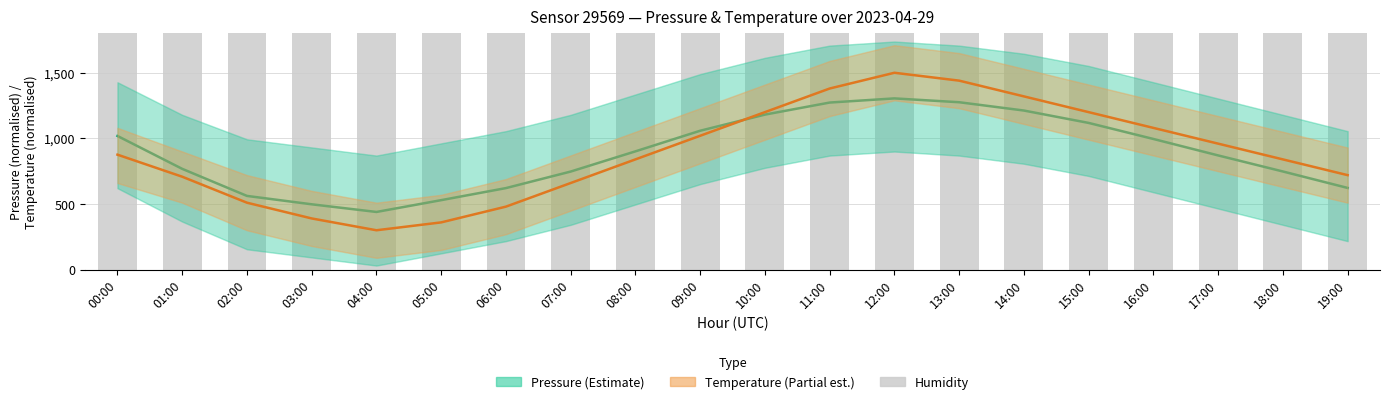

Reading left to right, list all the values displayed in this chart.

pressure: 00:00=1018.5	01:00=767.9	02:00=561.7	03:00=497.8	04:00=439.4	05:00=529.4	06:00=621.3	07:00=747.3	08:00=901.2	09:00=1058.3	10:00=1181.2	11:00=1273.0	12:00=1304.7	13:00=1275.5	14:00=1212.2	15:00=1117.9	16:00=995.6	17:00=870.2	18:00=747.9	19:00=622.6
temperature: 00:00=876.0	01:00=708.0	02:00=510.0	03:00=390.0	04:00=300.0	05:00=360.0	06:00=480.0	07:00=660.0	08:00=840.0	09:00=1020.0	10:00=1200.0	11:00=1380.0	12:00=1500.0	13:00=1440.0	14:00=1320.0	15:00=1200.0	16:00=1080.0	17:00=960.0	18:00=840.0	19:00=720.0
humidity: 00:00=1800.0	01:00=1800.0	02:00=1800.0	03:00=1800.0	04:00=1800.0	05:00=1800.0	06:00=1800.0	07:00=1800.0	08:00=1800.0	09:00=1800.0	10:00=1800.0	11:00=1800.0	12:00=1800.0	13:00=1800.0	14:00=1800.0	15:00=1800.0	16:00=1800.0	17:00=1800.0	18:00=1800.0	19:00=1800.0